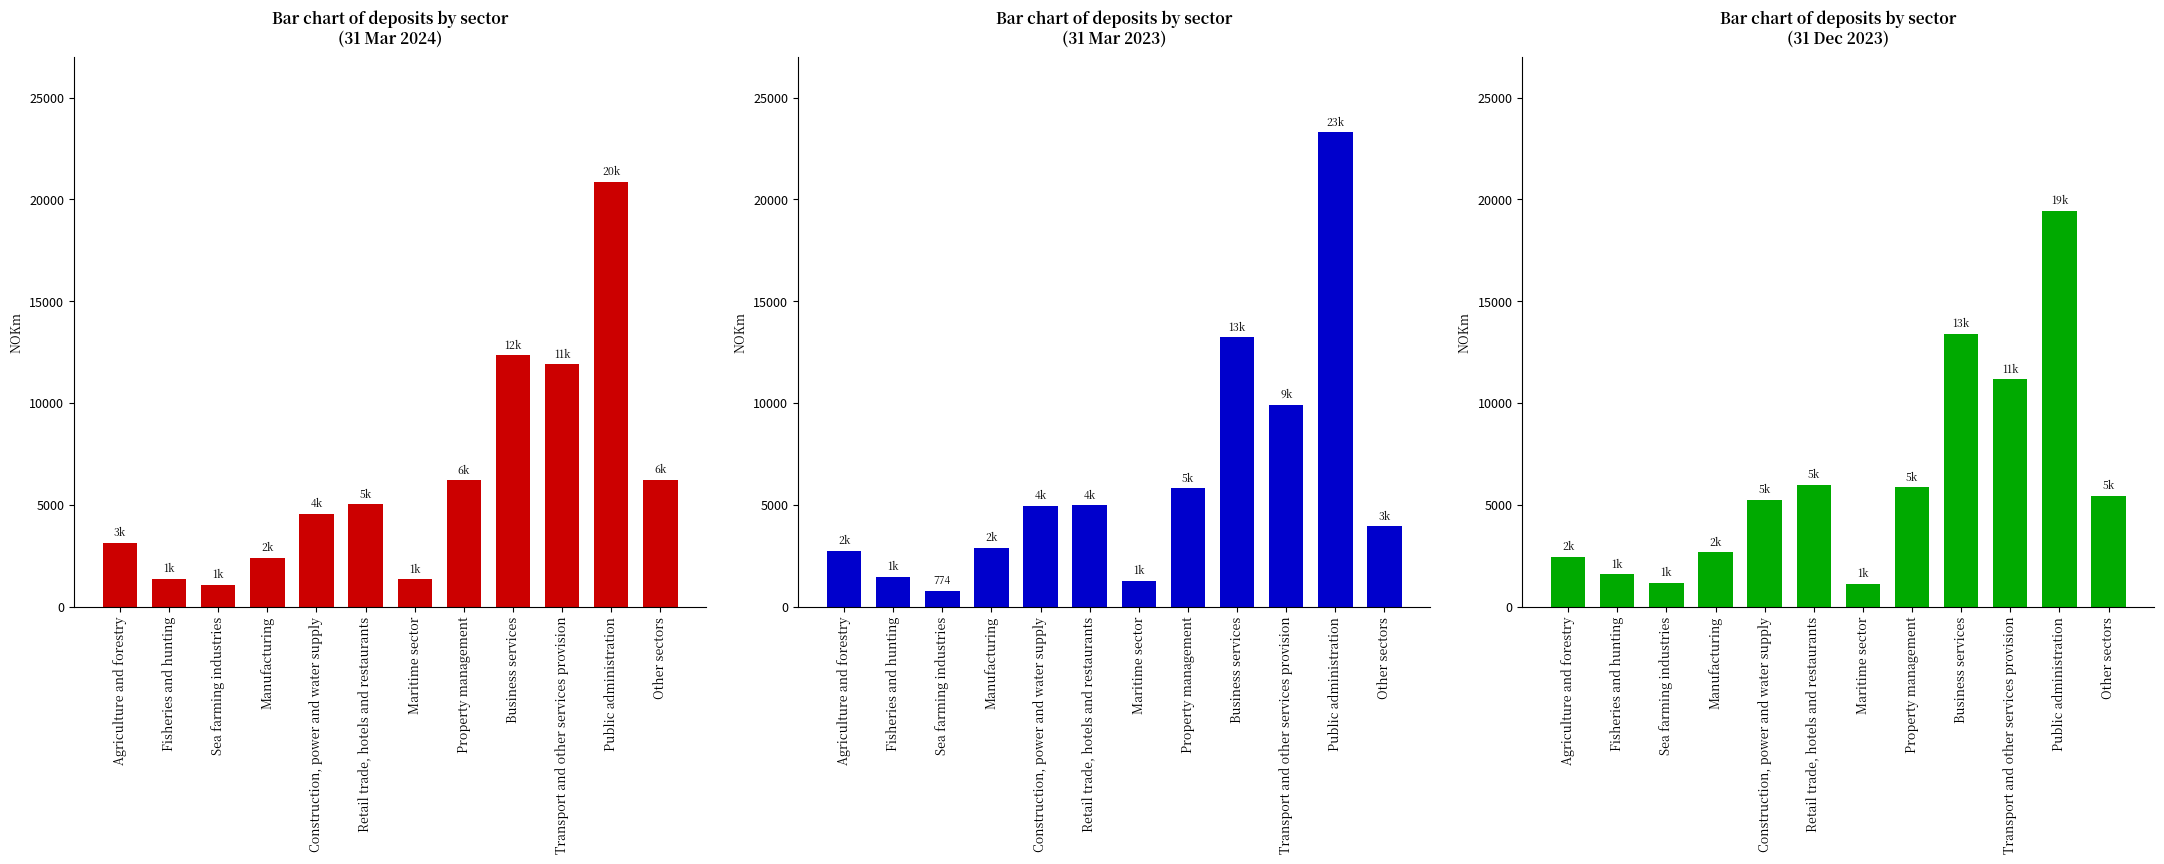

List the series in order of their peak value, lowest first.

Bar chart of deposits by sector
(31 Dec 2023), Bar chart of deposits by sector
(31 Mar 2024), Bar chart of deposits by sector
(31 Mar 2023)